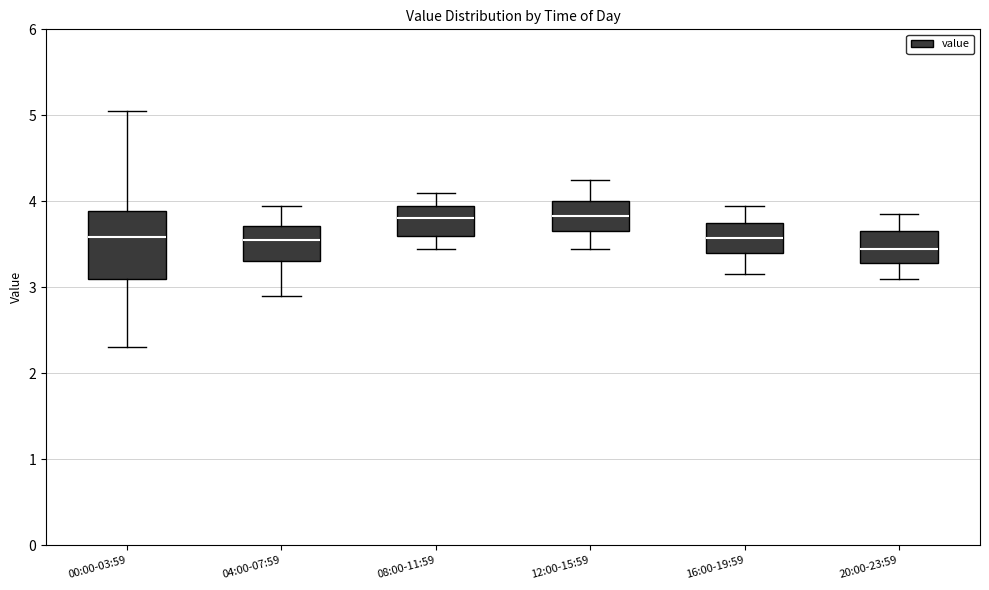

Comparing the boxes themselves (not the whiskers), which one is the tallest?

00:00-03:59